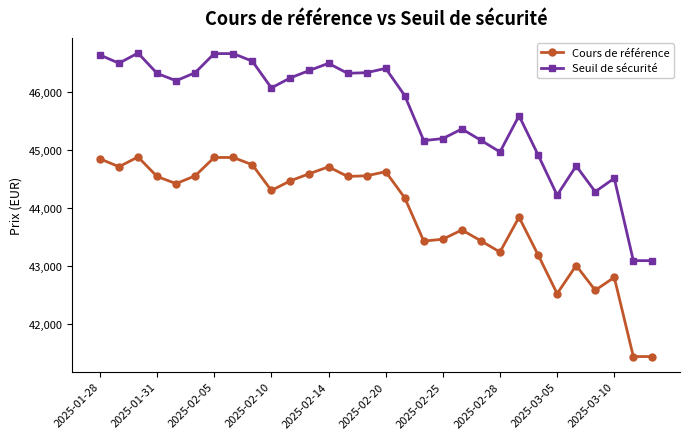

What is the value of the Cours de référence point at the 9th from the left?

44747.6